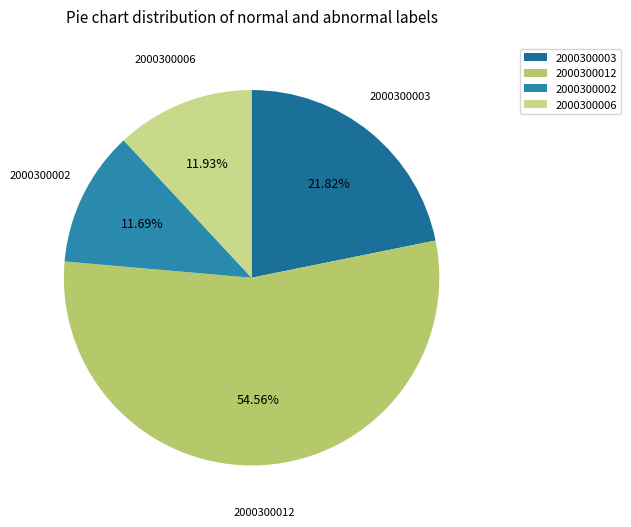

Is there any slice that represents more than half of the pie?

Yes